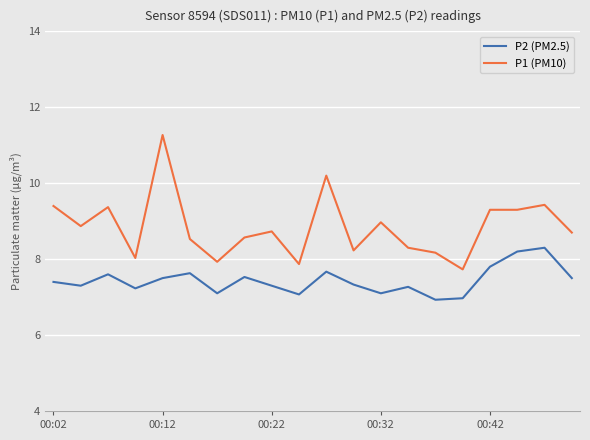

What is the difference between the maximum and minimum values in the P2 (PM2.5) series?

1.4